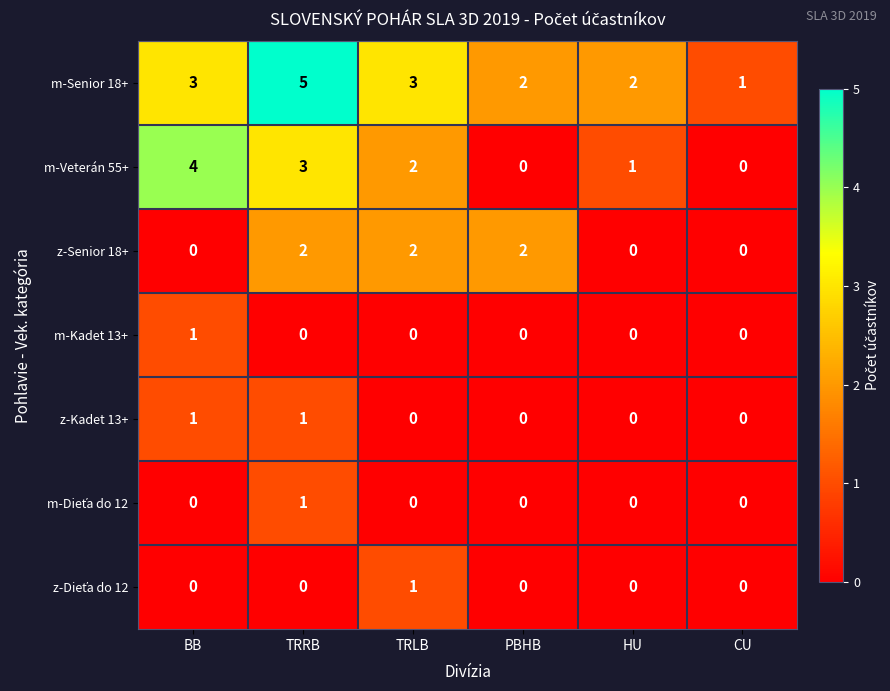

Is it true that z-Kadet 13+ equals 1 at HU?

False